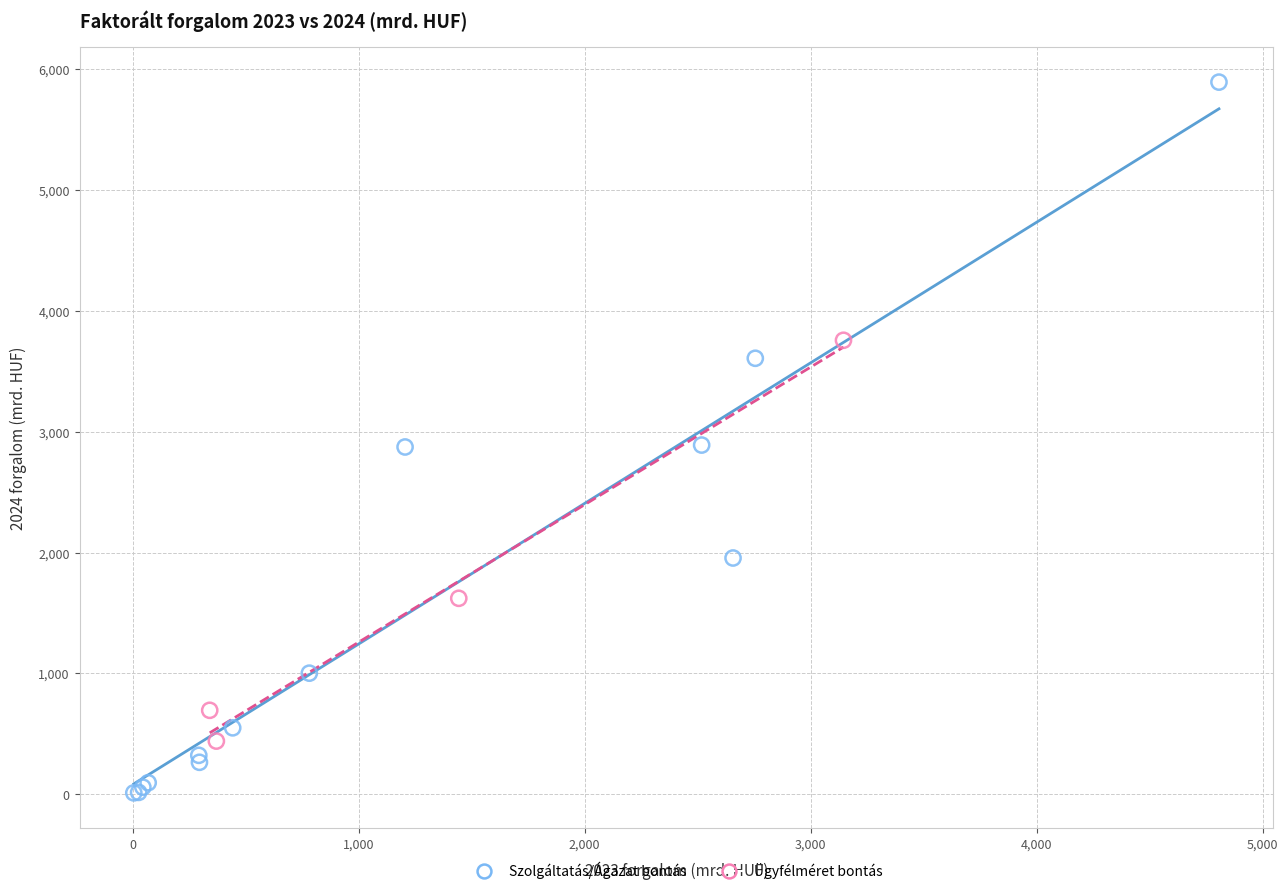

Which series has the largest Y range (max minus min)?

Szolgáltatás/Ágazat bontás